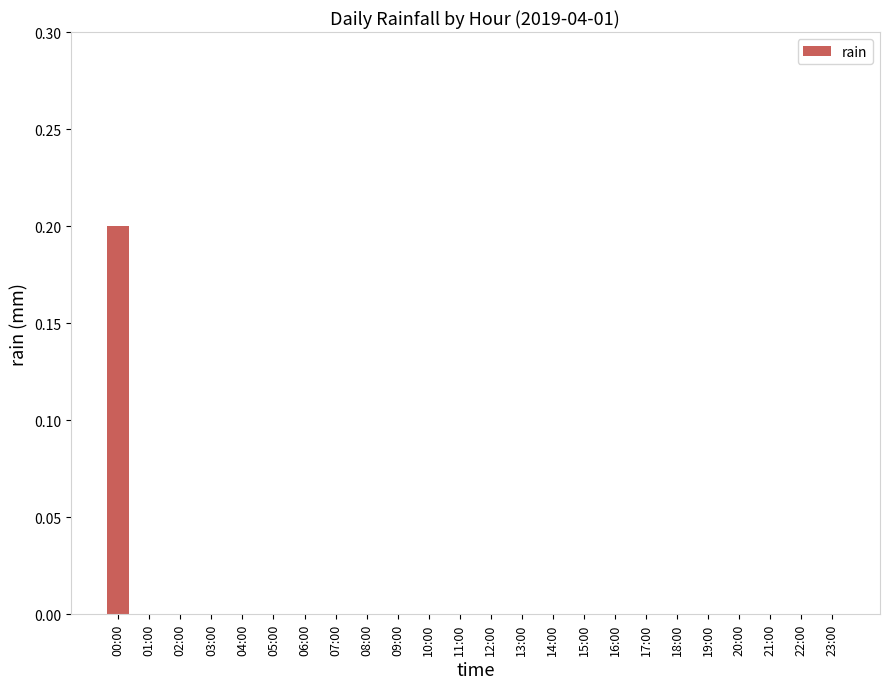

How many categories are shown in the chart?

24